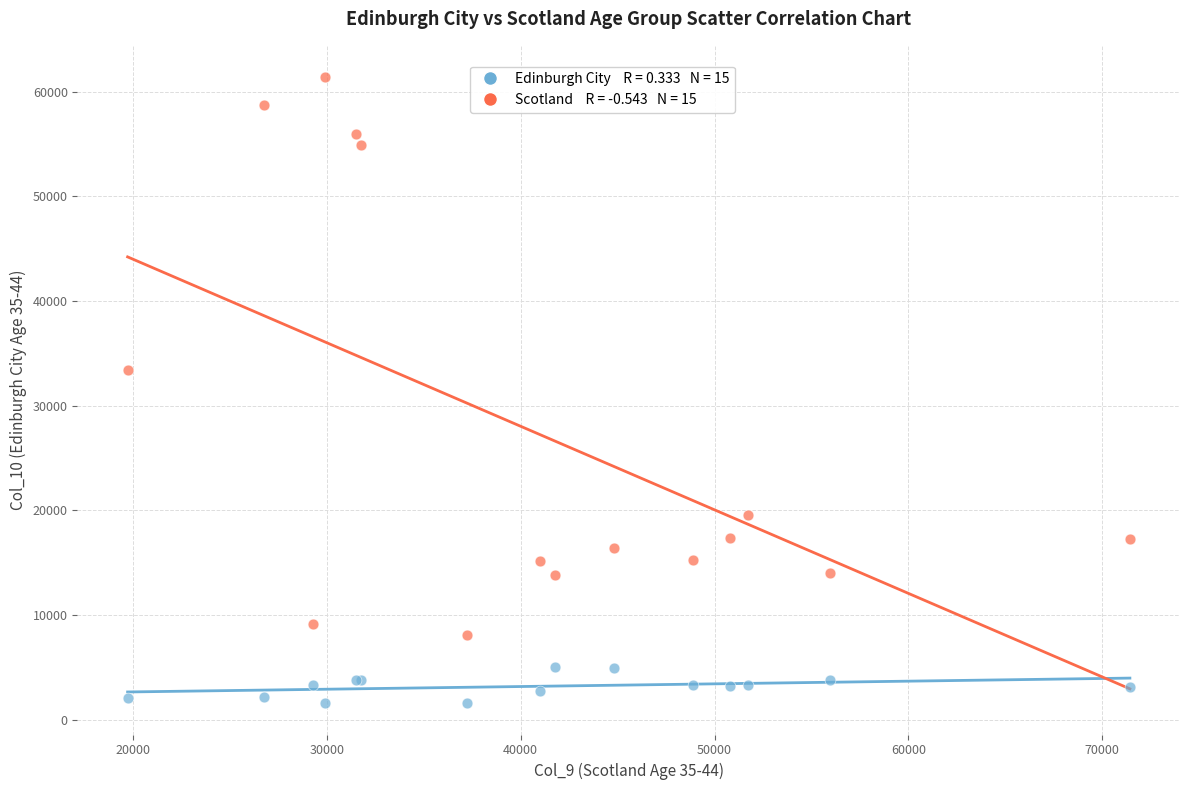

Across all series, what Y value is closest to 31479?

33440.0